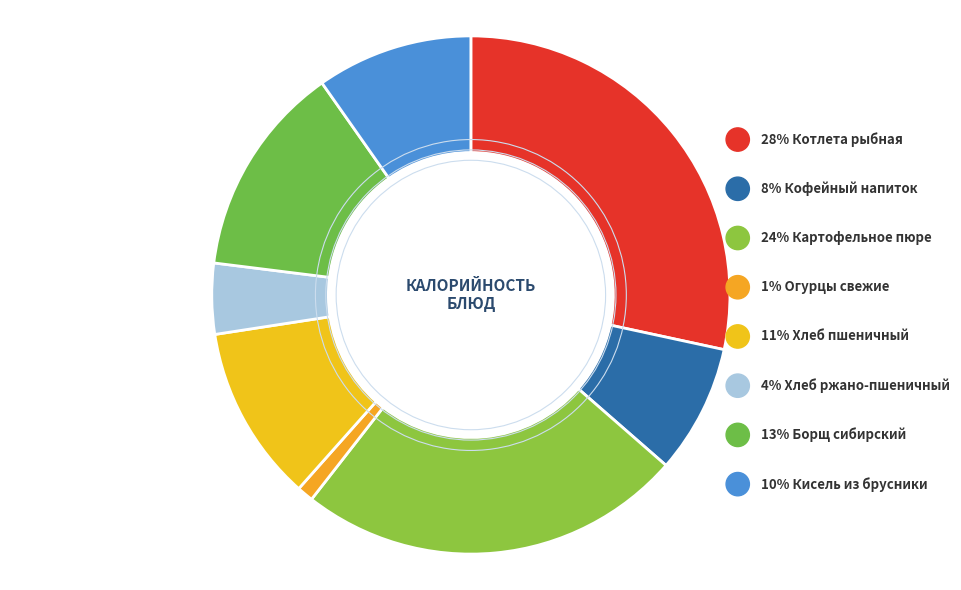

What percentage is the Хлеб пшеничный slice, to the nearest percent?

11%